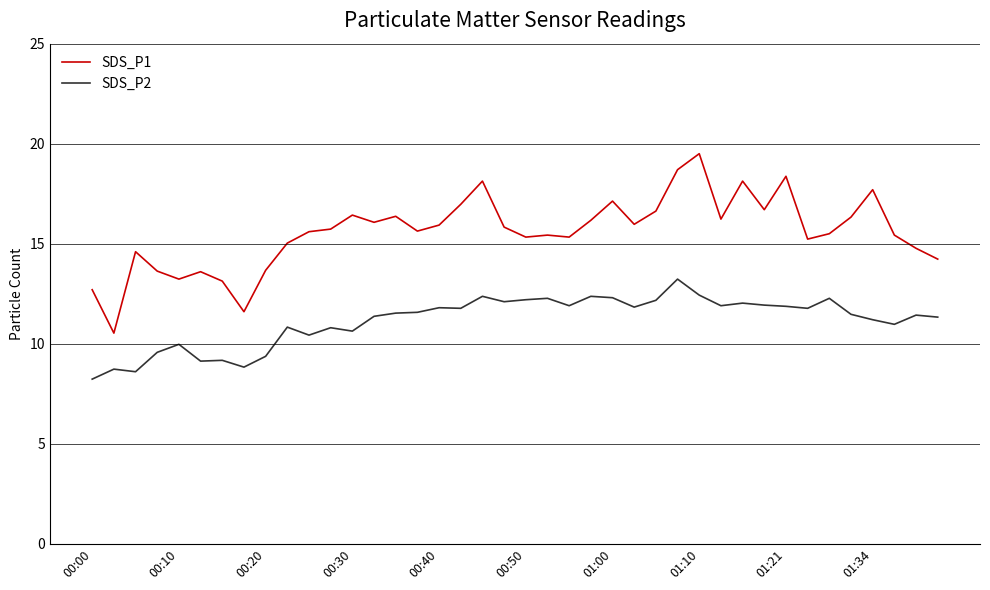

What is the difference between the maximum and minimum values in the SDS_P1 series?

9.0